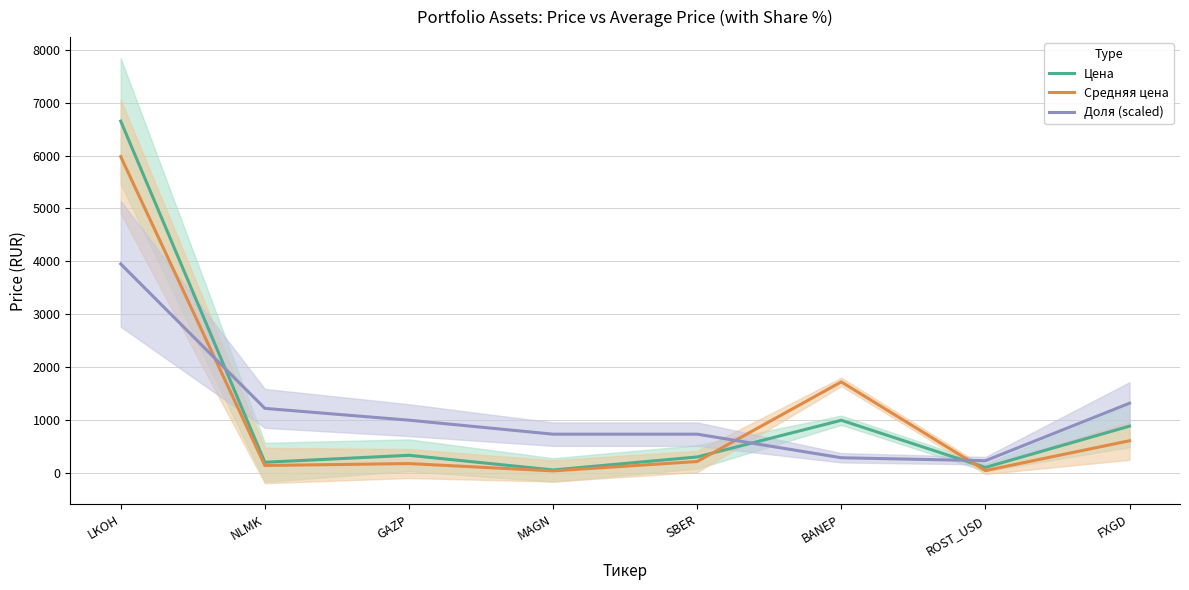

True or false: Средняя цена and Доля (scaled) intersect in this chart.

True